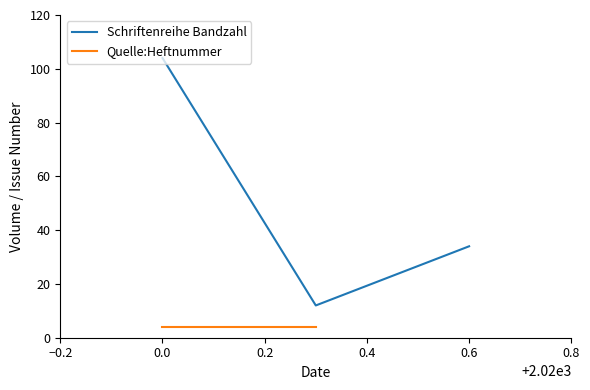

How many Schriftenreihe Bandzahl values are between 12 and 104?

3